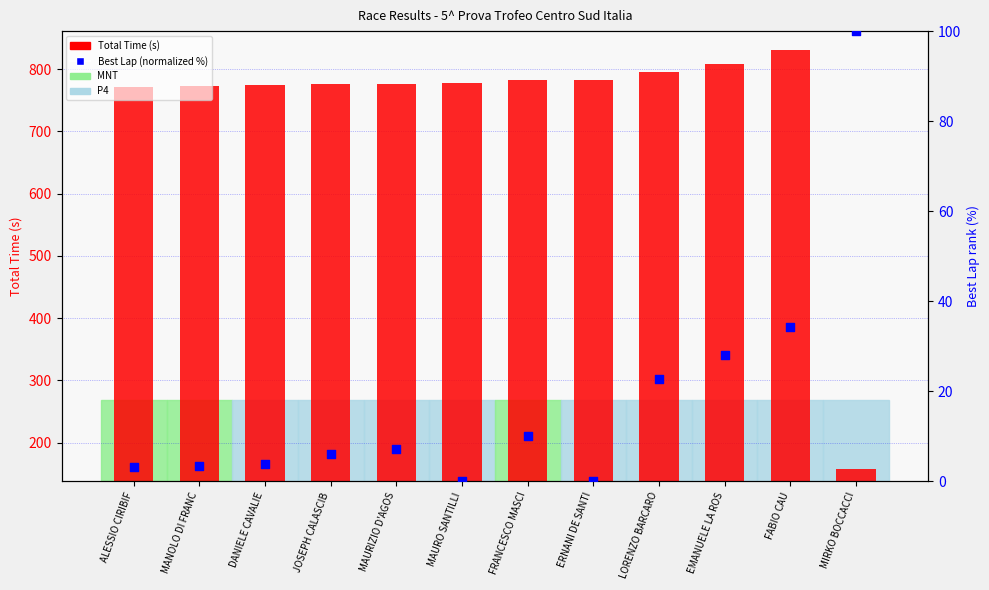

Which series contains the highest Y value?

Total Time (s)